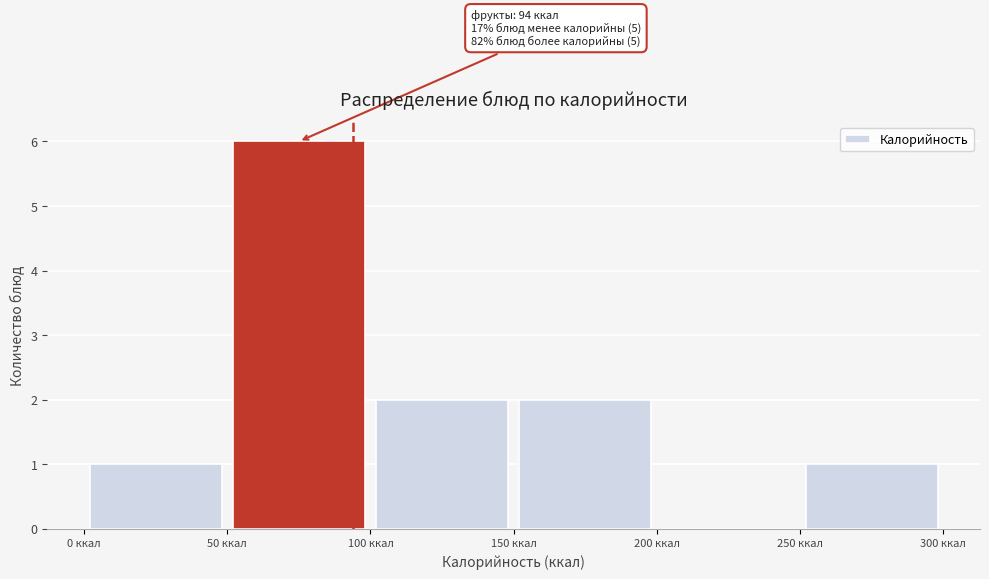

Over which range of the x-axis is the bar tallest?

50 to 100